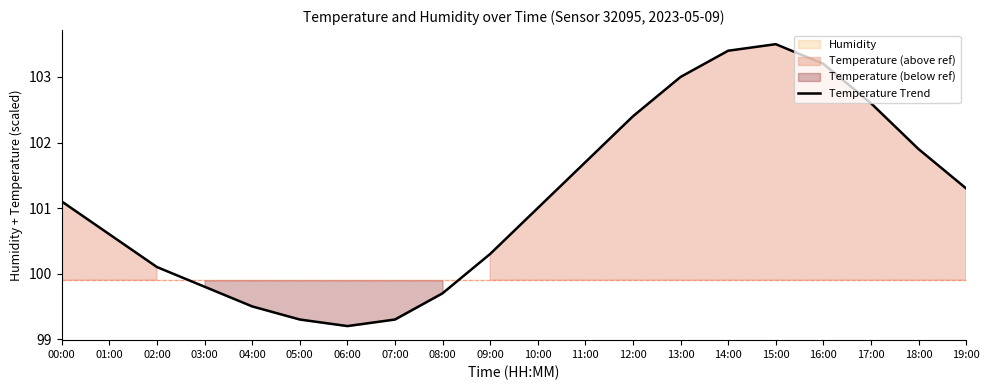

At which label is the value closest to 101?

10:00